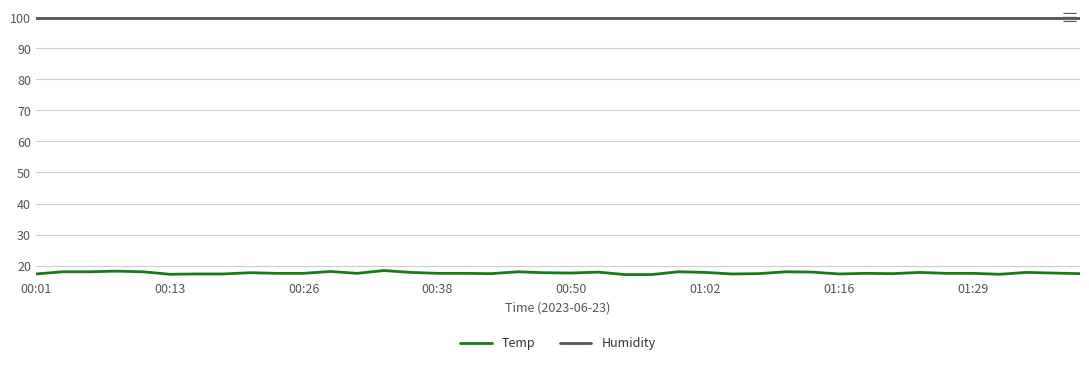

What is the sum of all Temp values?

705.0